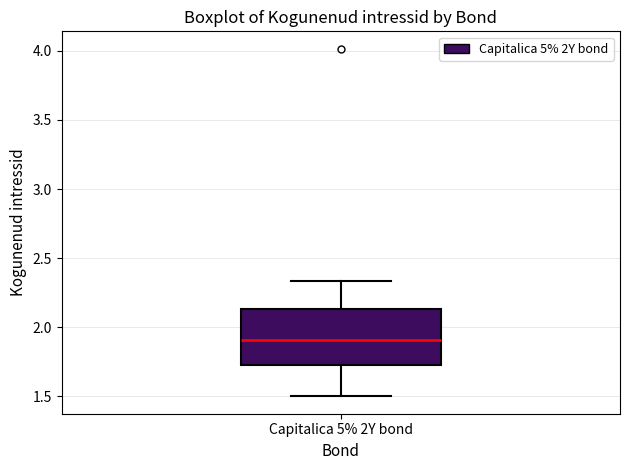

Read this box plot against the y-axis: the position of the median line, the range covered by the box, and the ends of both whiskers. The values are not printed on the chart, so give them approximately, as read against the axis.

median 1.90, box 1.75 to 2.15, whiskers 1.50 to 2.35